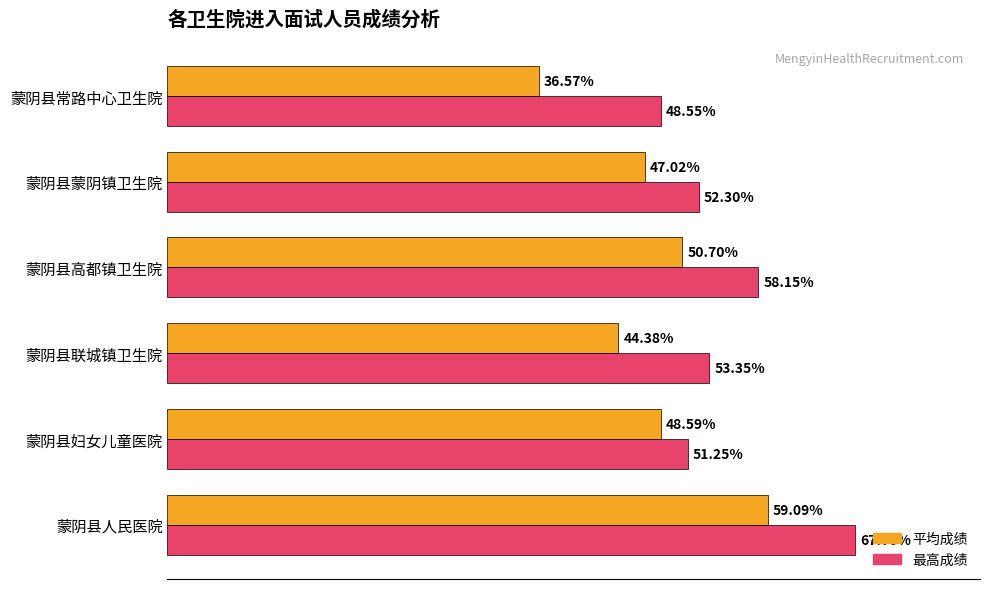

Which series has the widest spread of values?

平均成绩